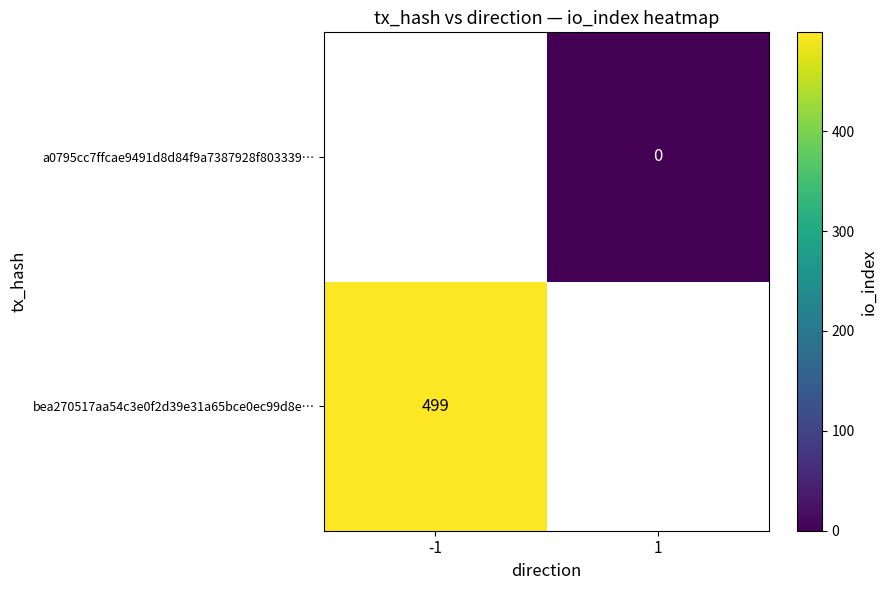

How many categories are shown in the chart?

2